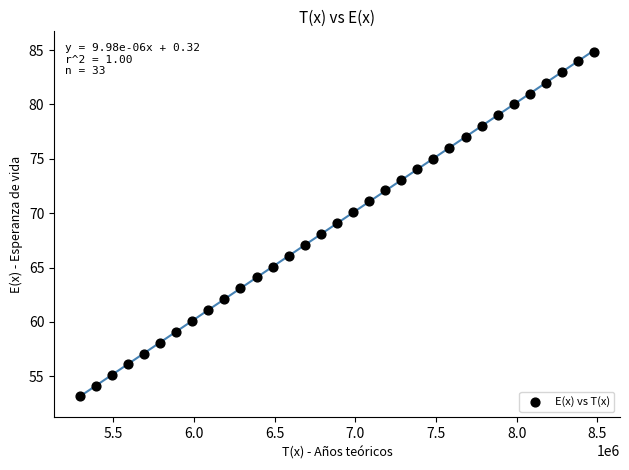

What is the range of X values (max minus min)?

3190122.0